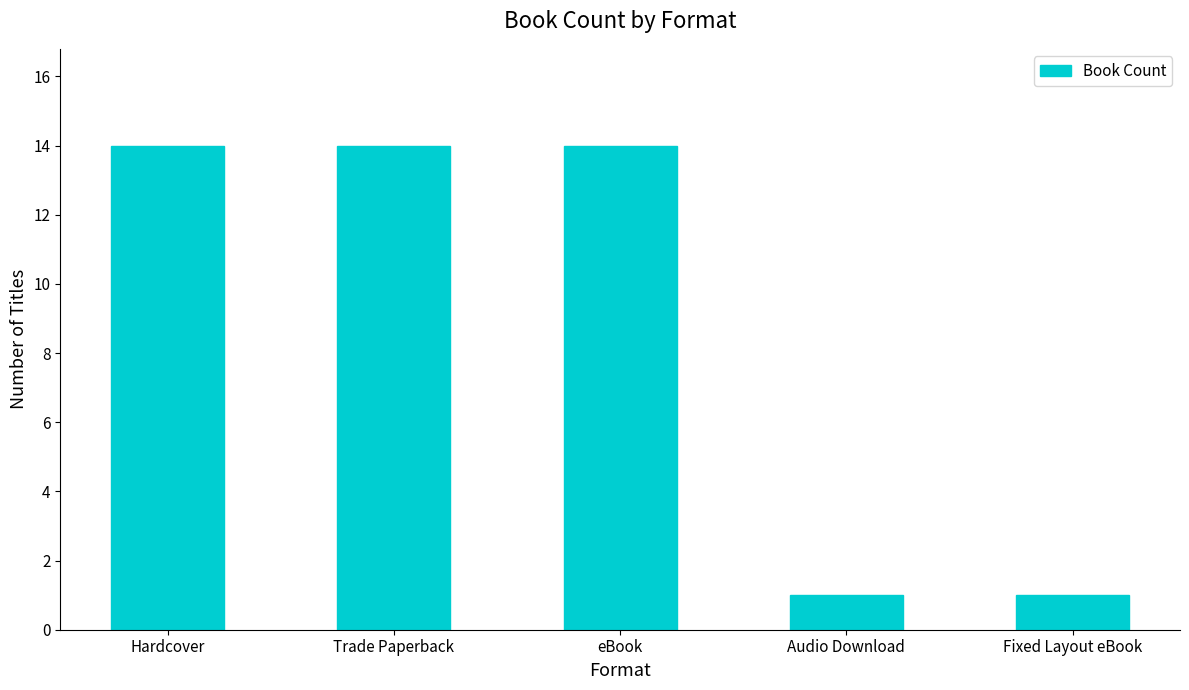

How many bars are there in total?

5